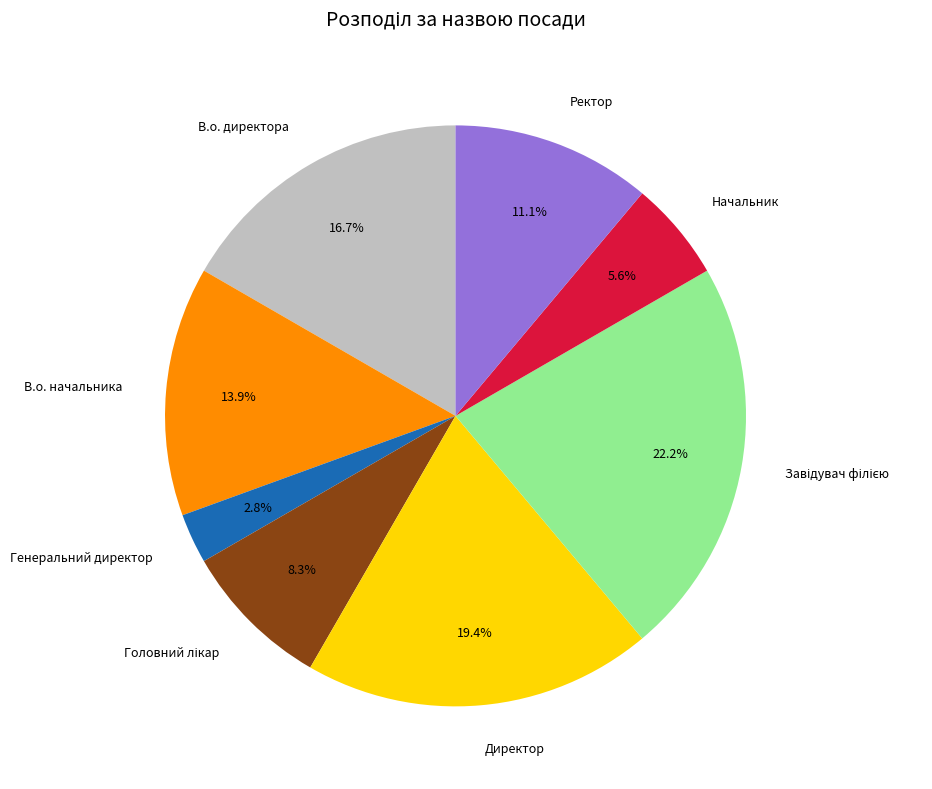

What is the ratio of the value at Директор to the value at Начальник?

3.5